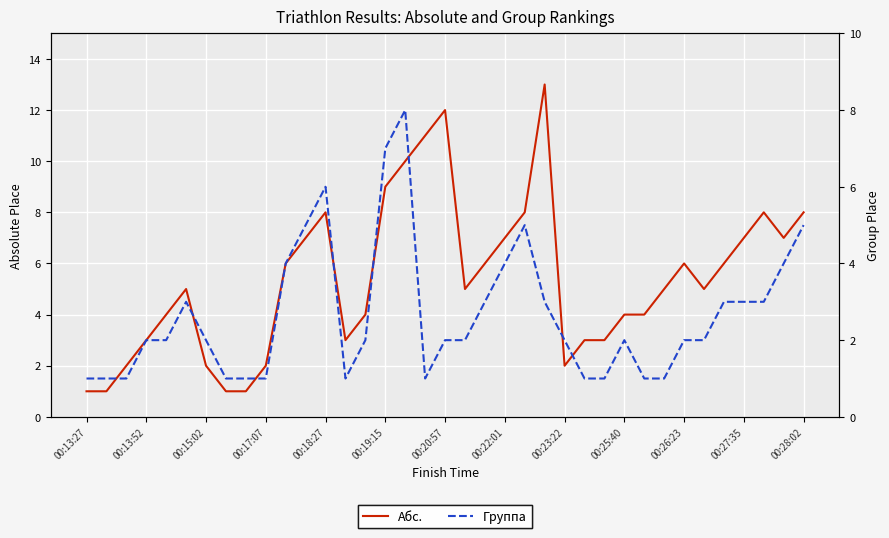

Which series has the largest total across all categories?

Абс.